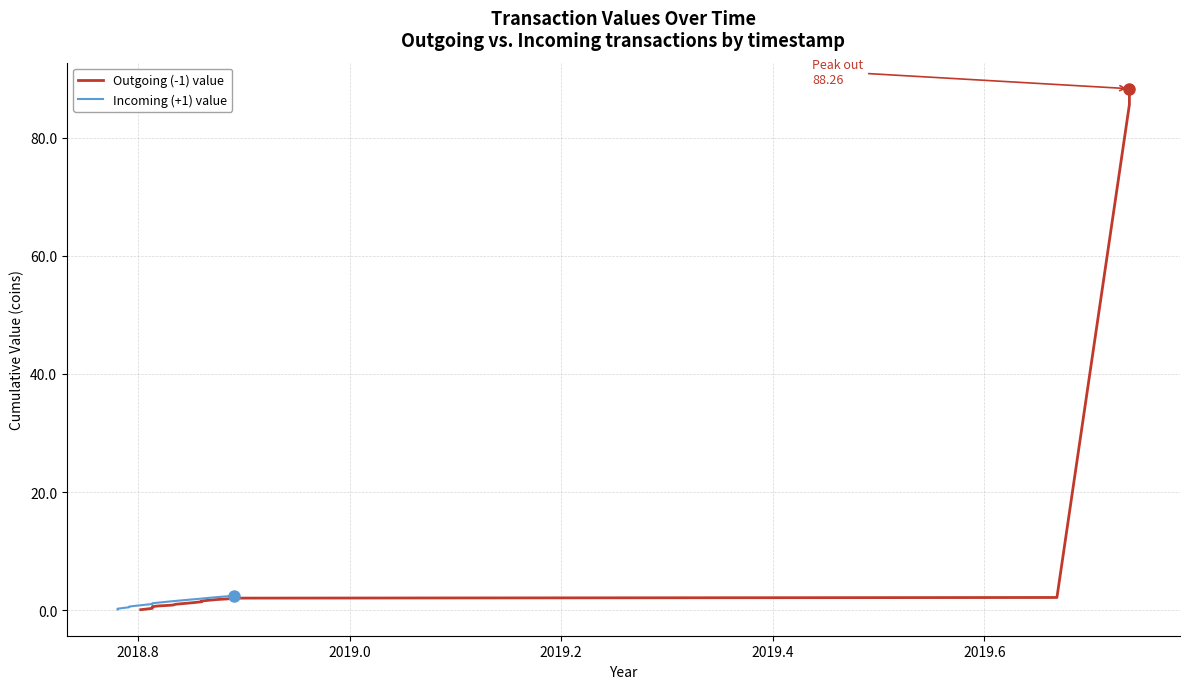

What are all the series names shown in the legend?

Outgoing (-1) value, Incoming (+1) value